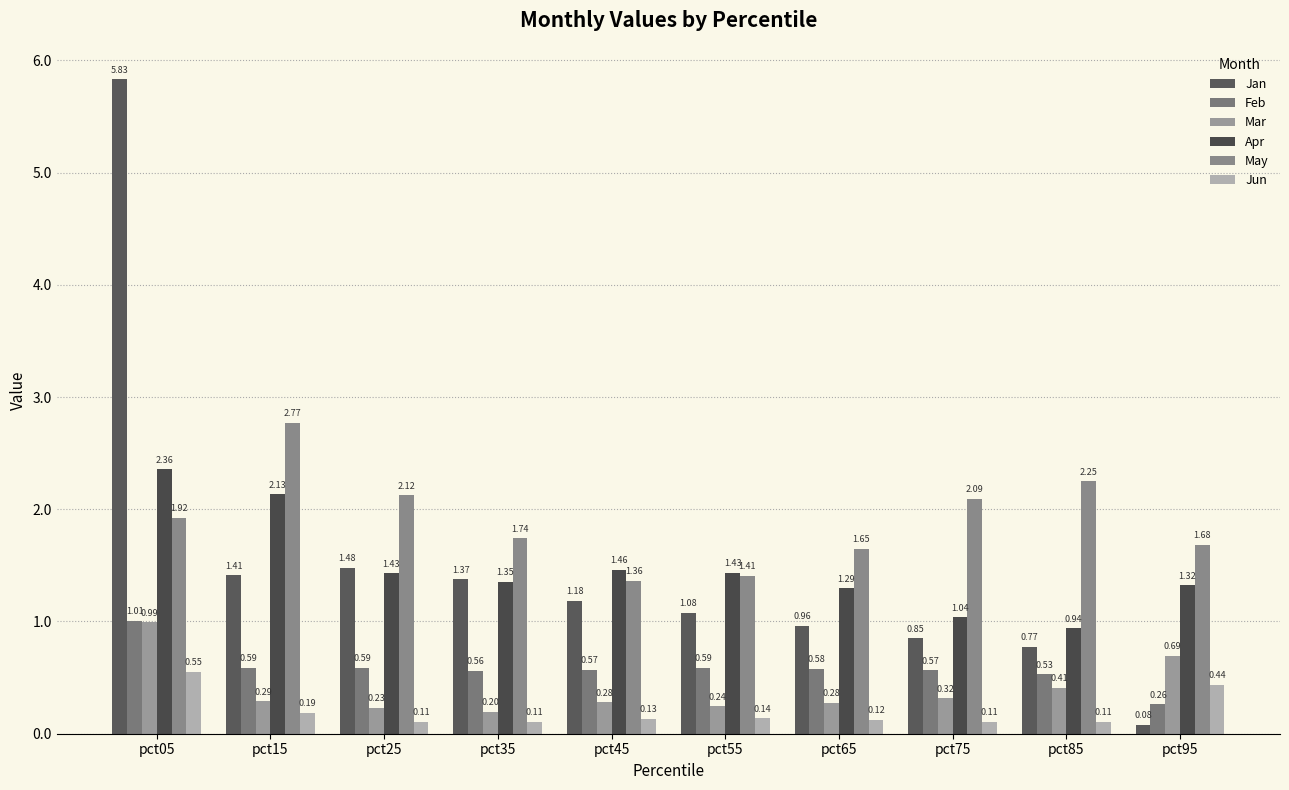

What is the value of the Jan bar at the 3rd from the left?

1.5